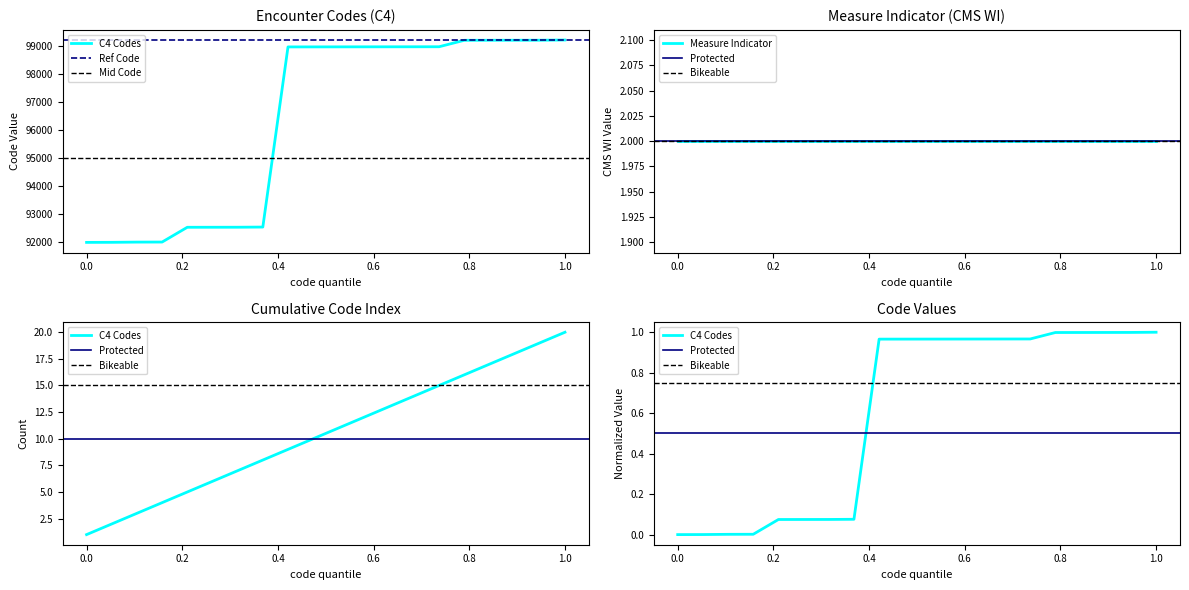

Rank the categories by value from highest to lowest.

99212, 99205, 99204, 99203, 99202, 98972, 98971, 98970, 98969, 98968, 98967, 98966, 92548, 92542, 92541, 92540, 92014, 92012, 92004, 92002